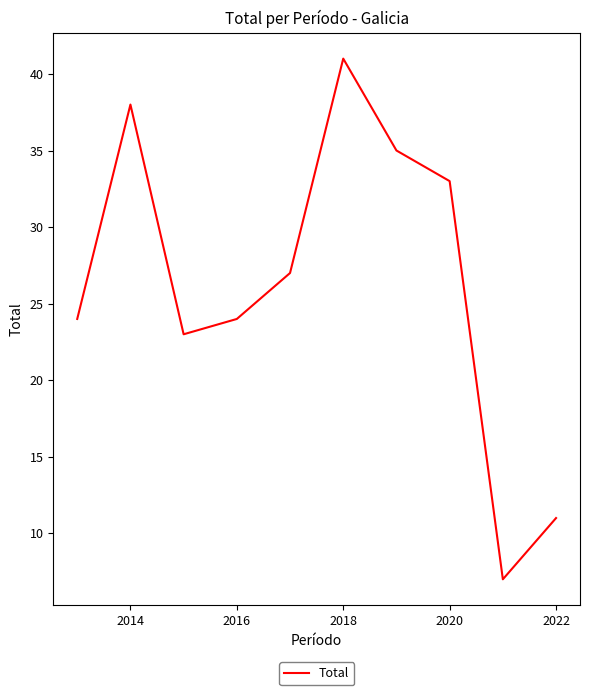

Reading left to right, transcribe all the data shown in this chart.

24	38	23	24	27	41	35	33	7	11